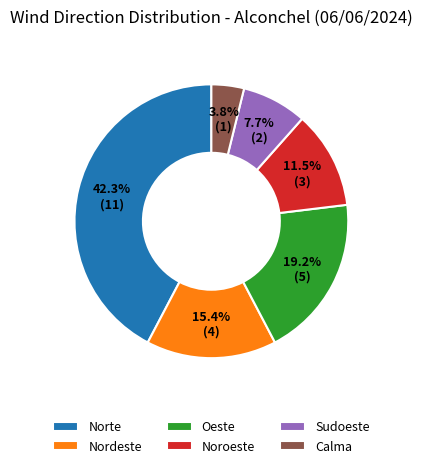

How many segments does this pie chart have?

6